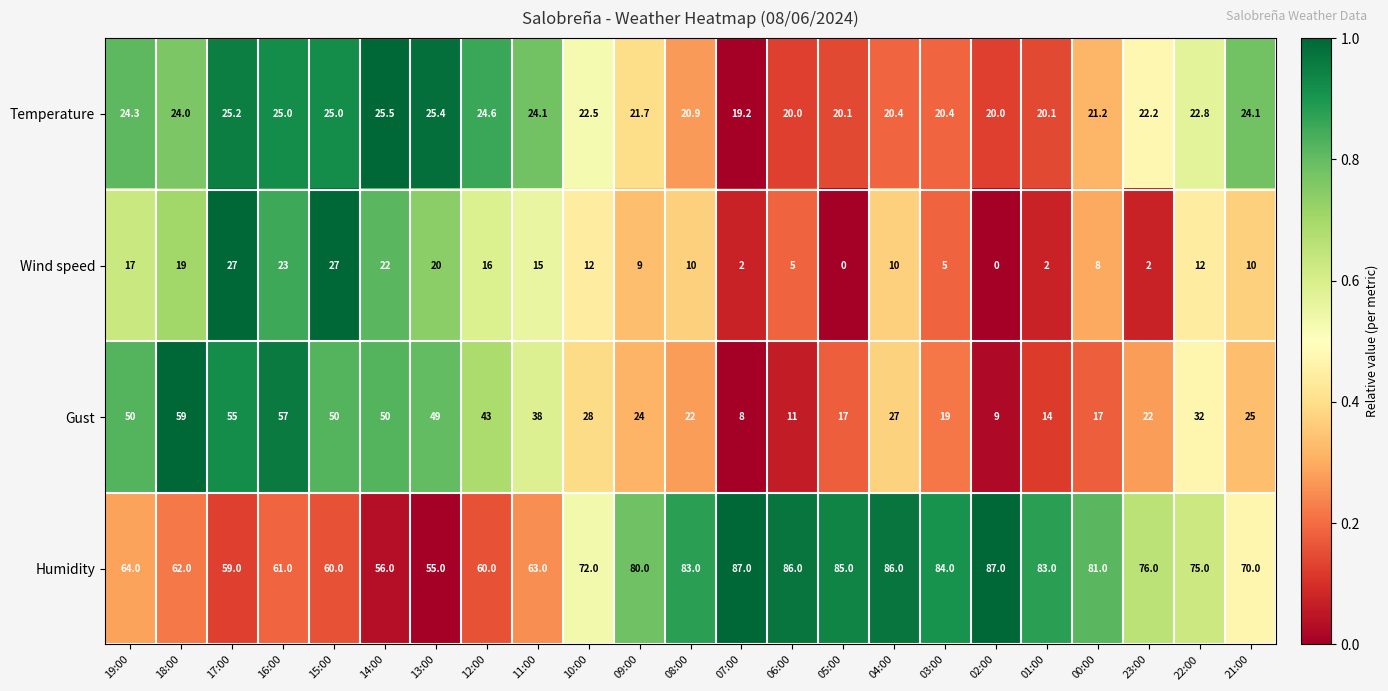

How many categories are shown in the chart?

23